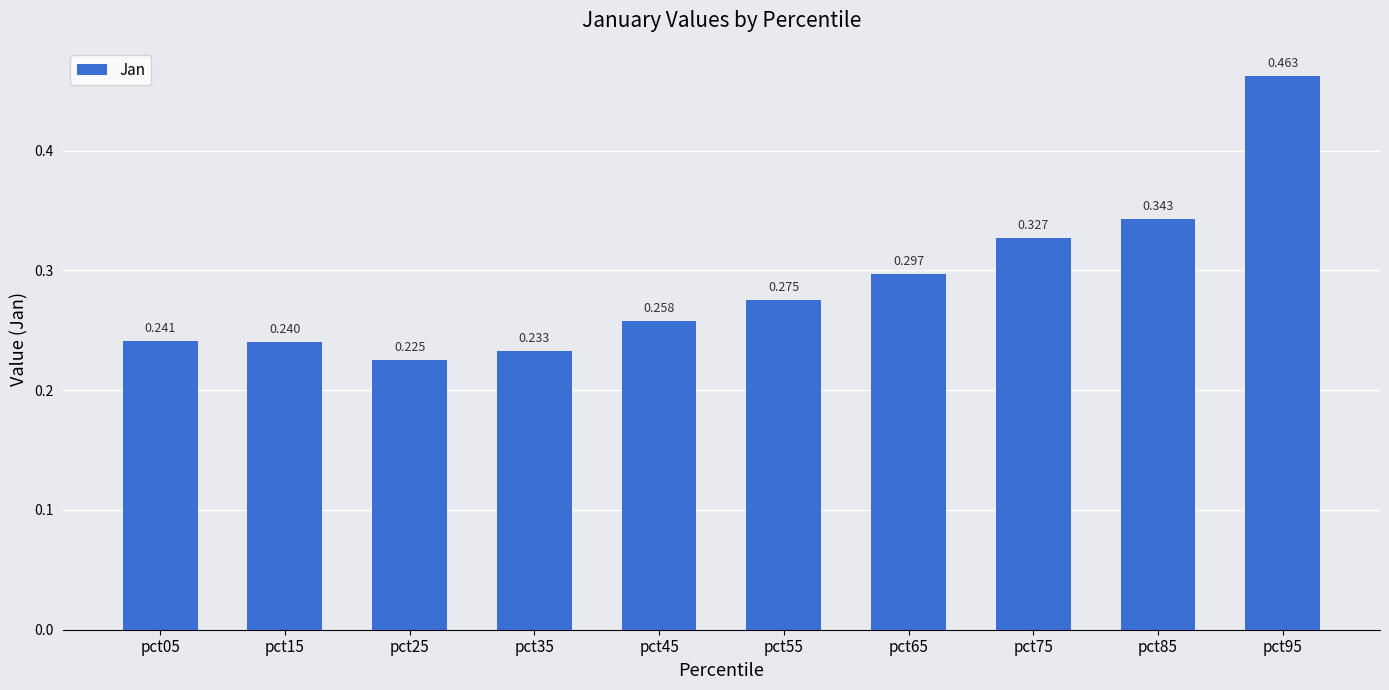

Reading left to right, extract all data points from this chart.

pct05=0.2	pct15=0.2	pct25=0.2	pct35=0.2	pct45=0.3	pct55=0.3	pct65=0.3	pct75=0.3	pct85=0.3	pct95=0.5